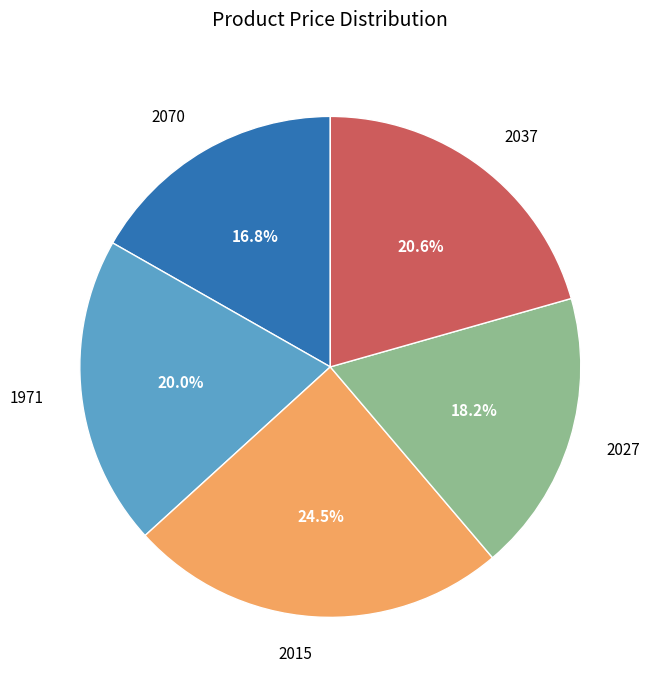

Rank the categories by value from highest to lowest.

2015, 2037, 1971, 2027, 2070